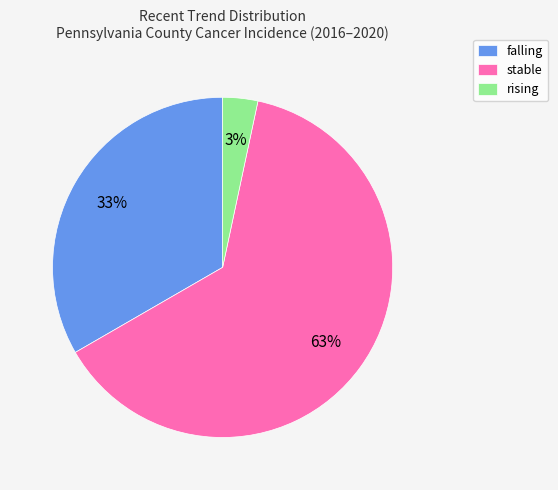

Is there a majority slice in this chart?

Yes